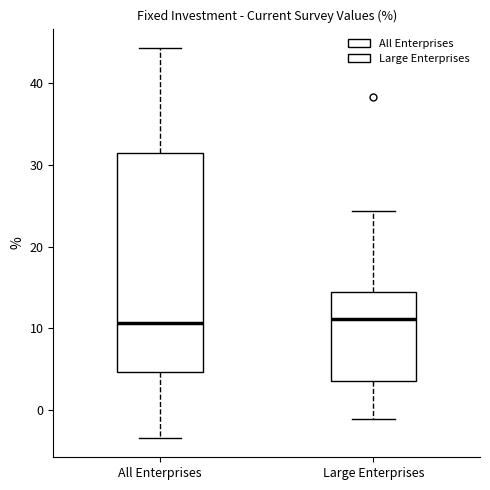

Where does the upper whisker of the box for Large Enterprises end on the y-axis? The values are not printed on the chart, so give them approximately, as read against the axis.

24